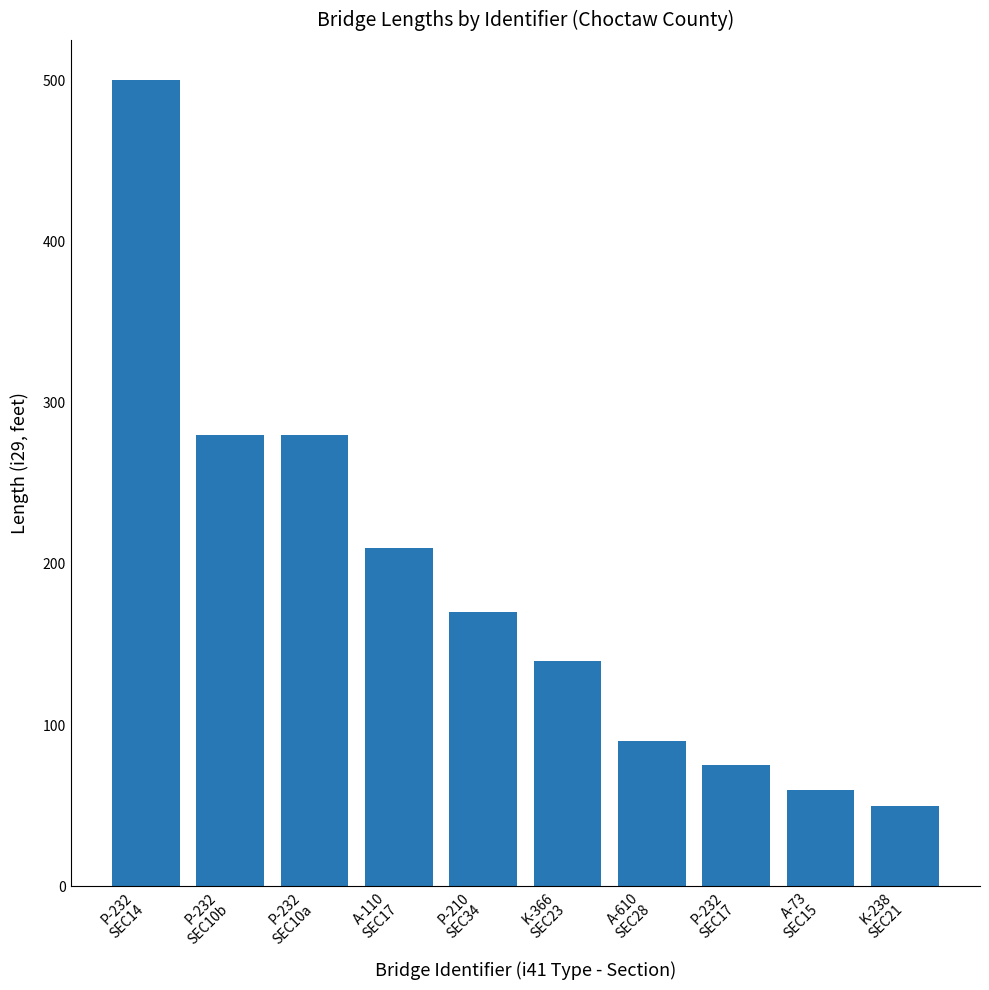

Does the chart contain stacked bars?

No